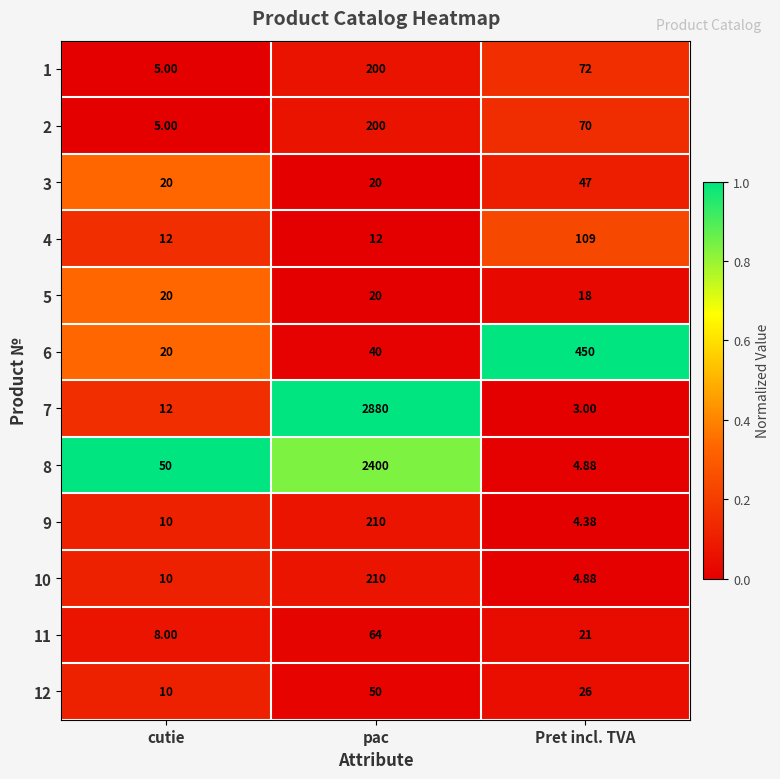

Where is 7 nearest to the value 1441?

cutie